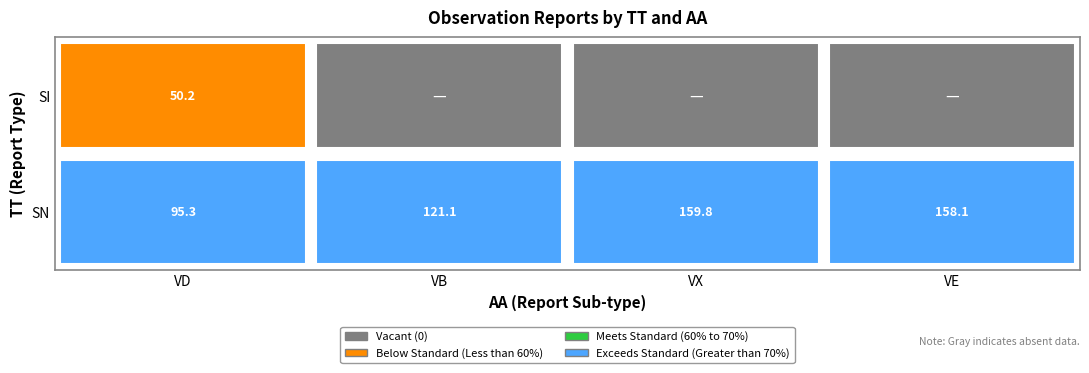

Which series changed the most between VD and VB?

SI